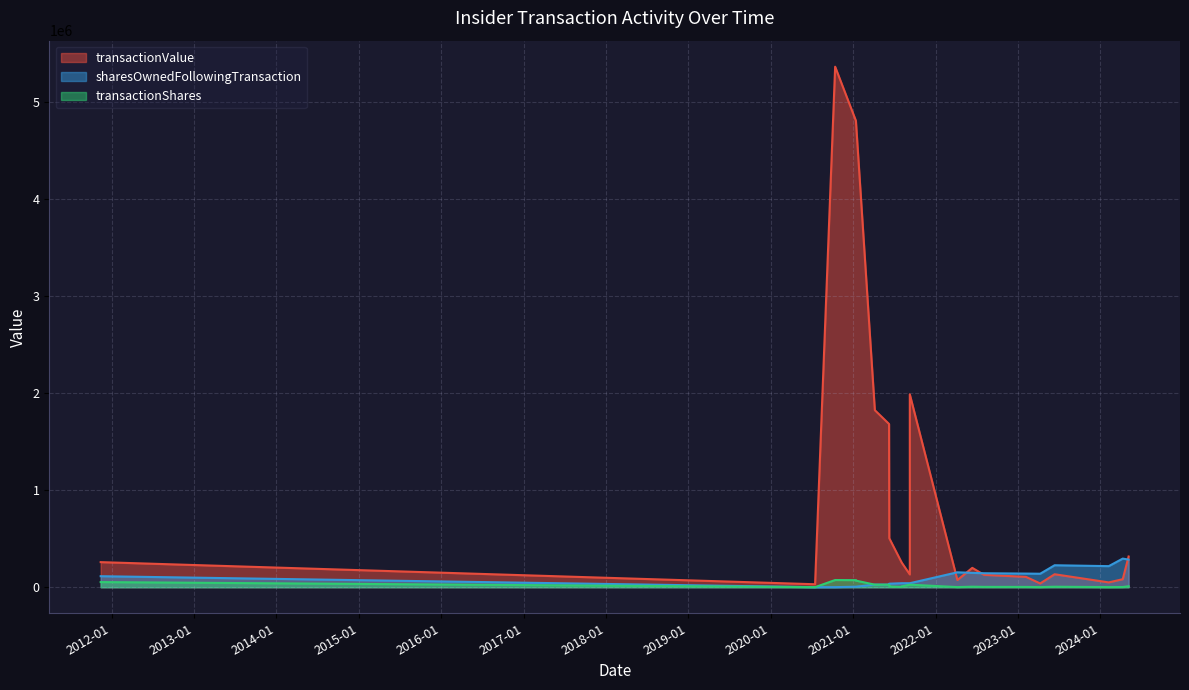

Does the chart display data point markers on the line(s)?

No